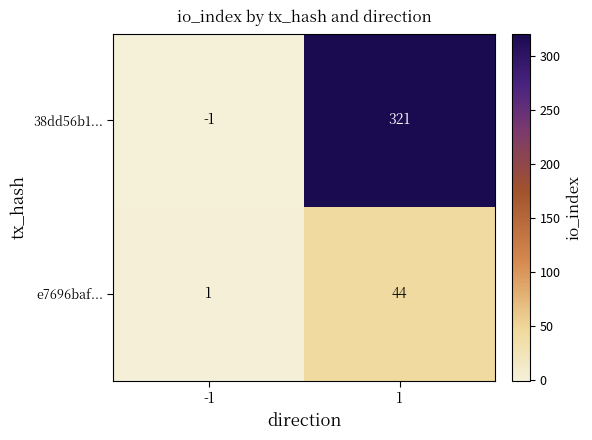

List the series in order of their overall mean, highest first.

38dd56b1..., e7696baf...